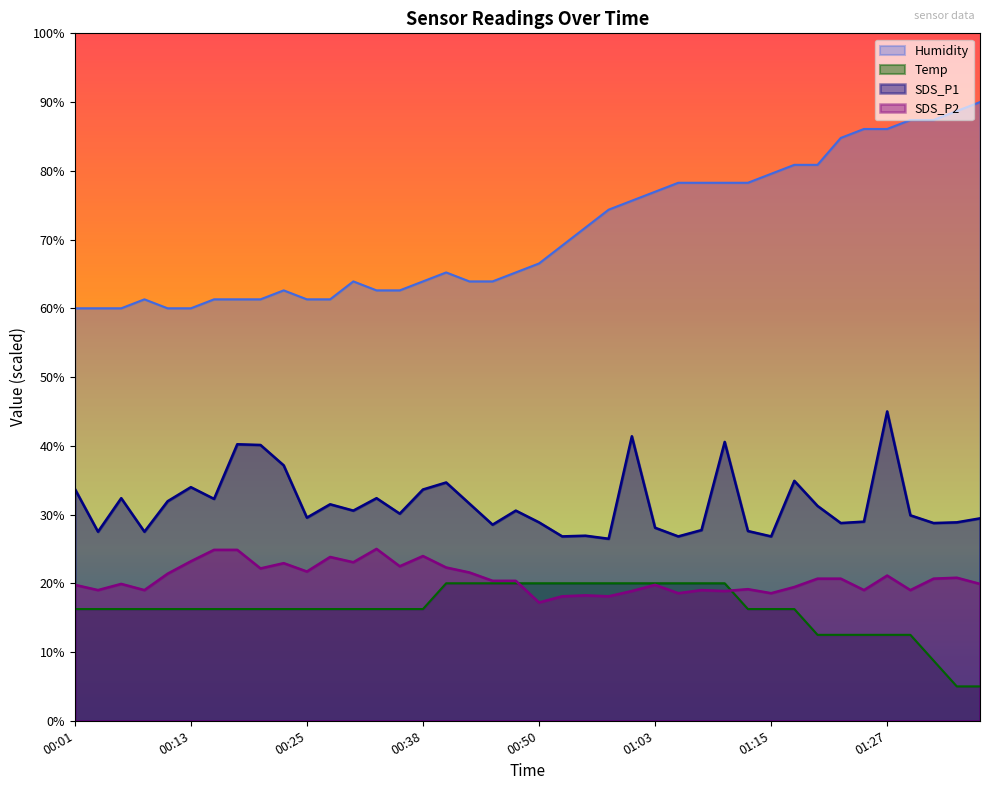

Which category has the highest value across all series?

01:37